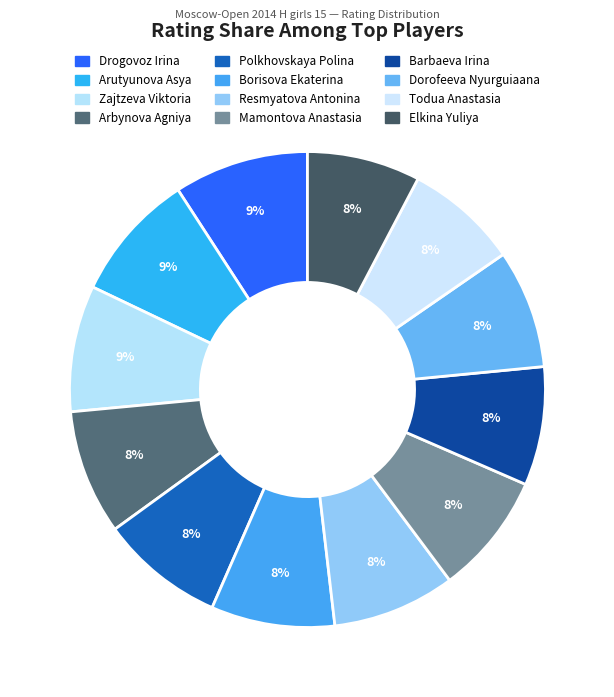

To the nearest percent, what percentage of the pie is Resmyatova Antonina?

8%